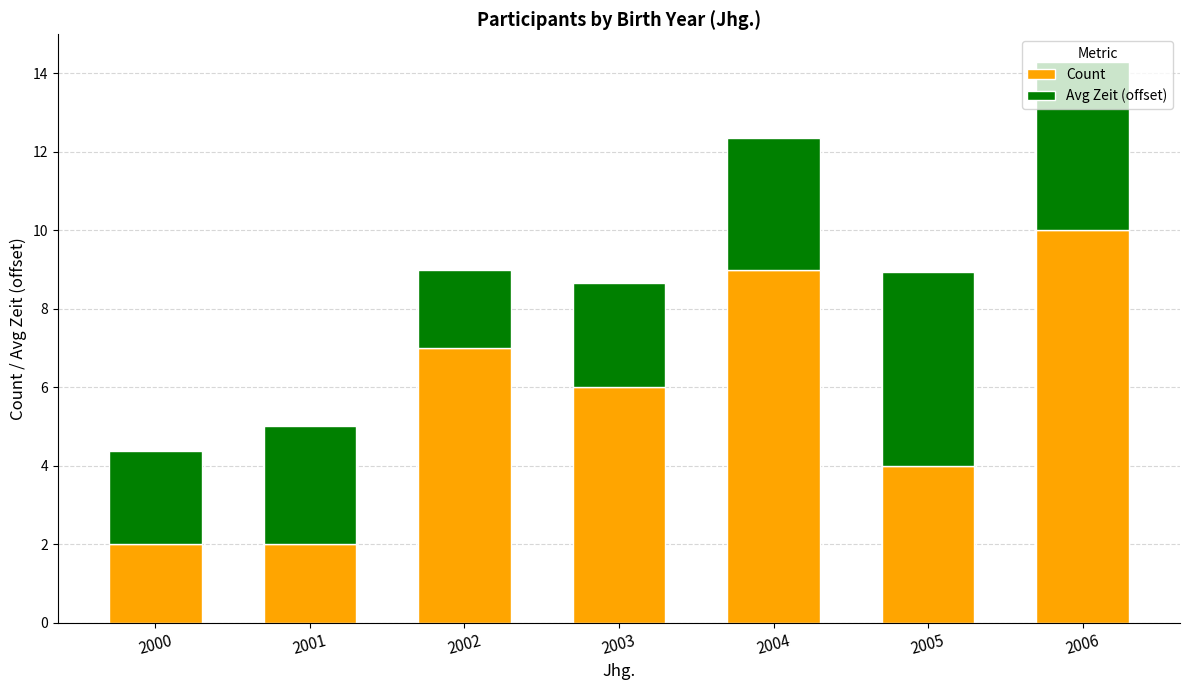

At which category is the sum across all series the highest?

2006